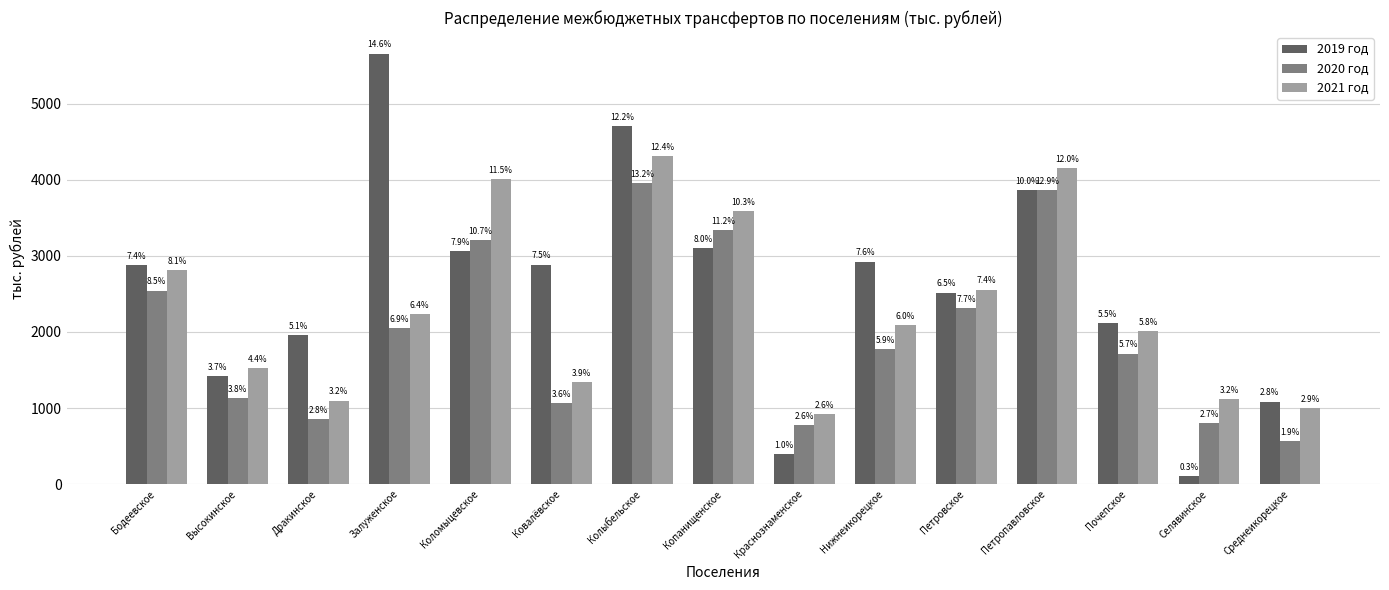

What are all the series names shown in the legend?

2019 год, 2020 год, 2021 год